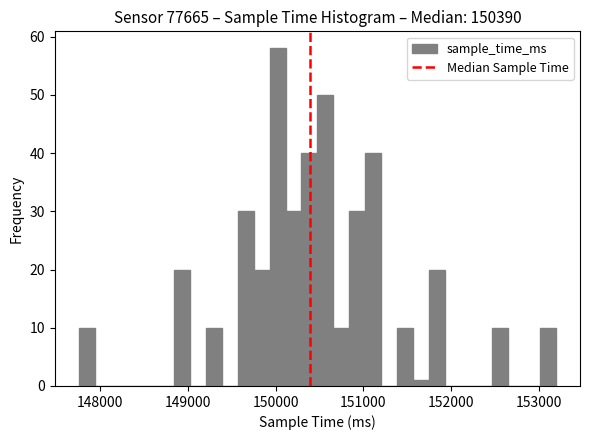

Read against the x-axis, roughly where is the centre of the tallest bar?

150000